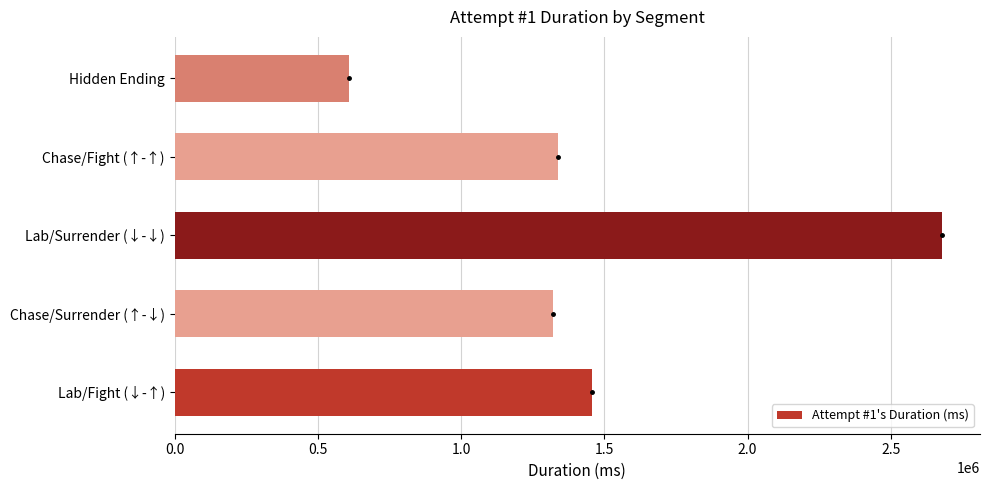

How many data points does each series have?

5